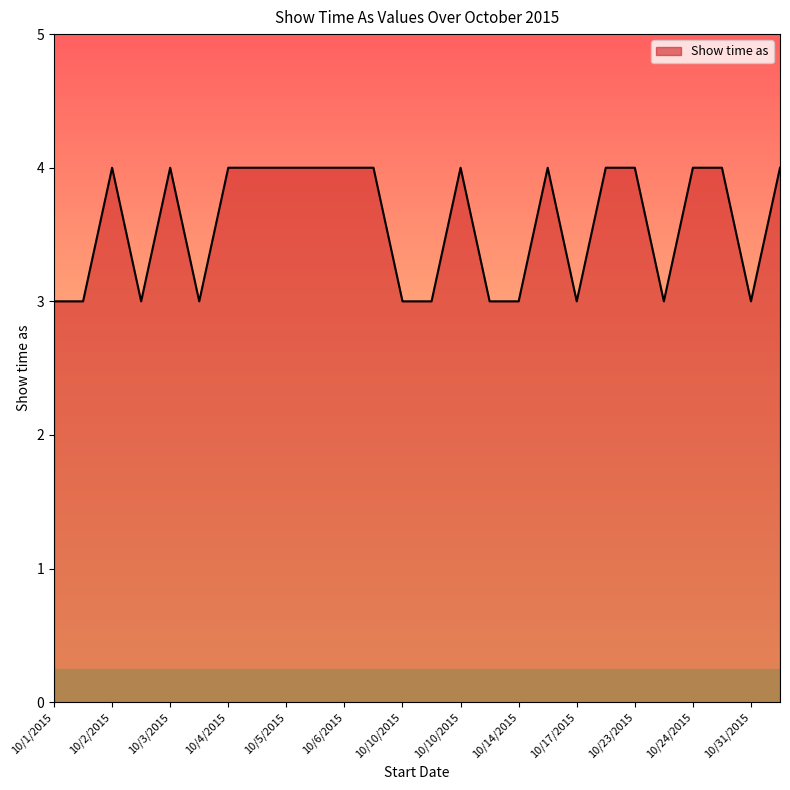

What is the difference between the maximum and minimum values?

1